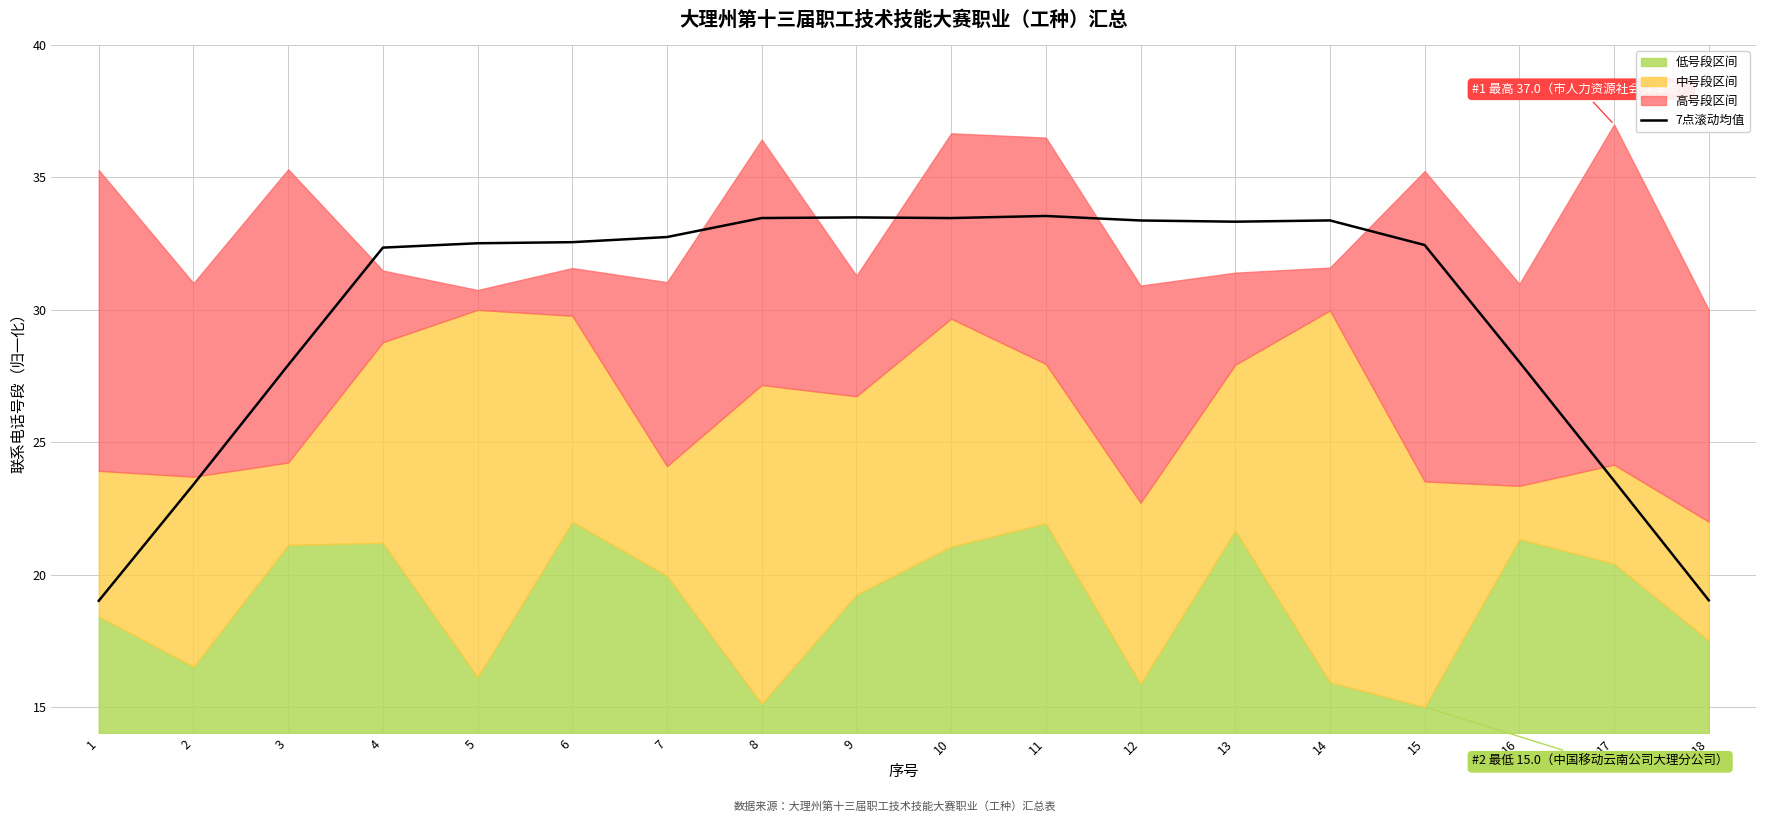

Is it true that the value at 2 is 35.4?

False